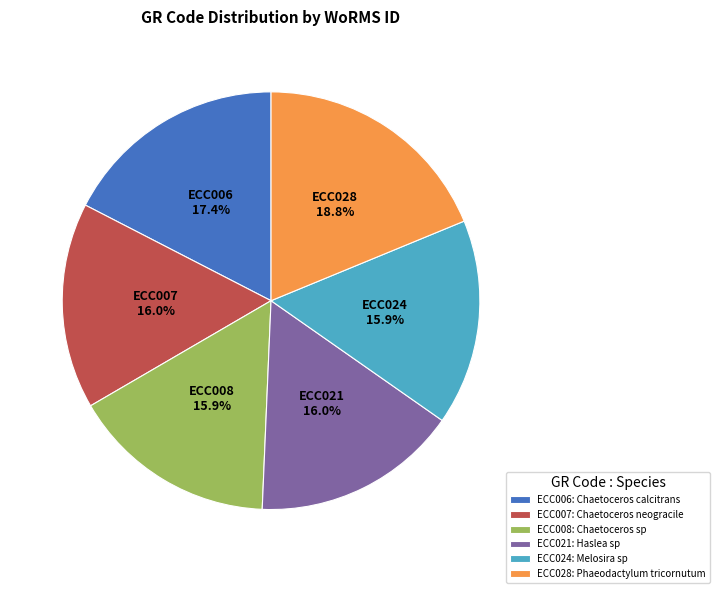

Is there a majority slice in this chart?

No